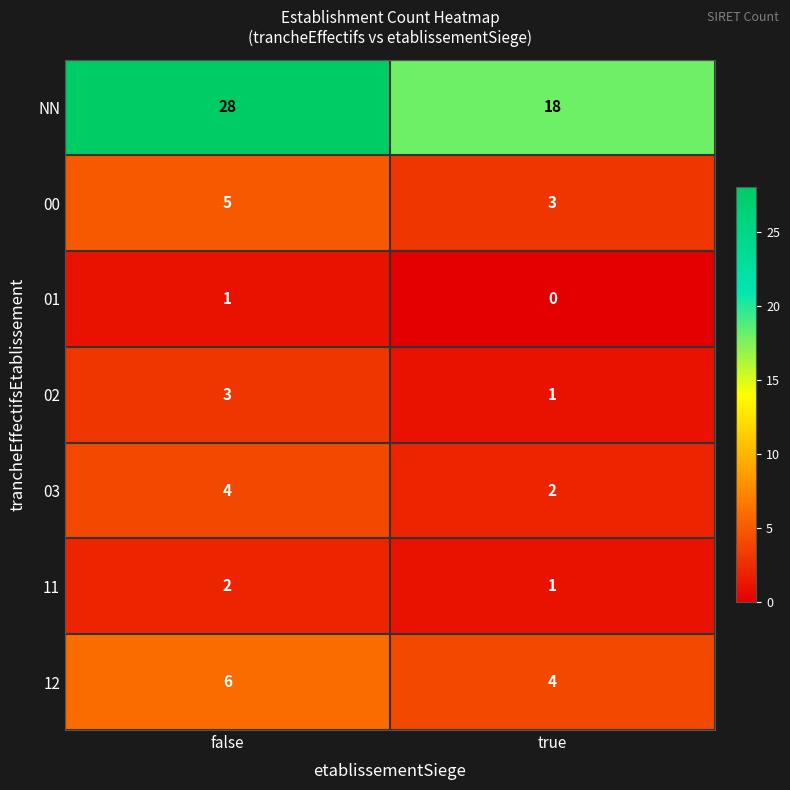

At which label does NN reach its minimum?

true